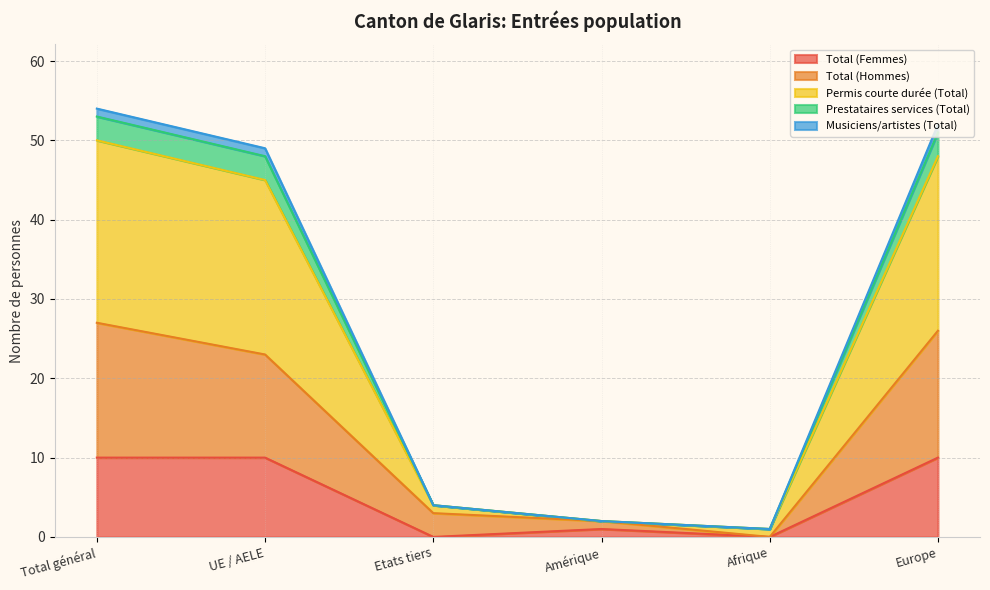

True or false: Total (Femmes) and Total (Hommes) cross at least once.

False